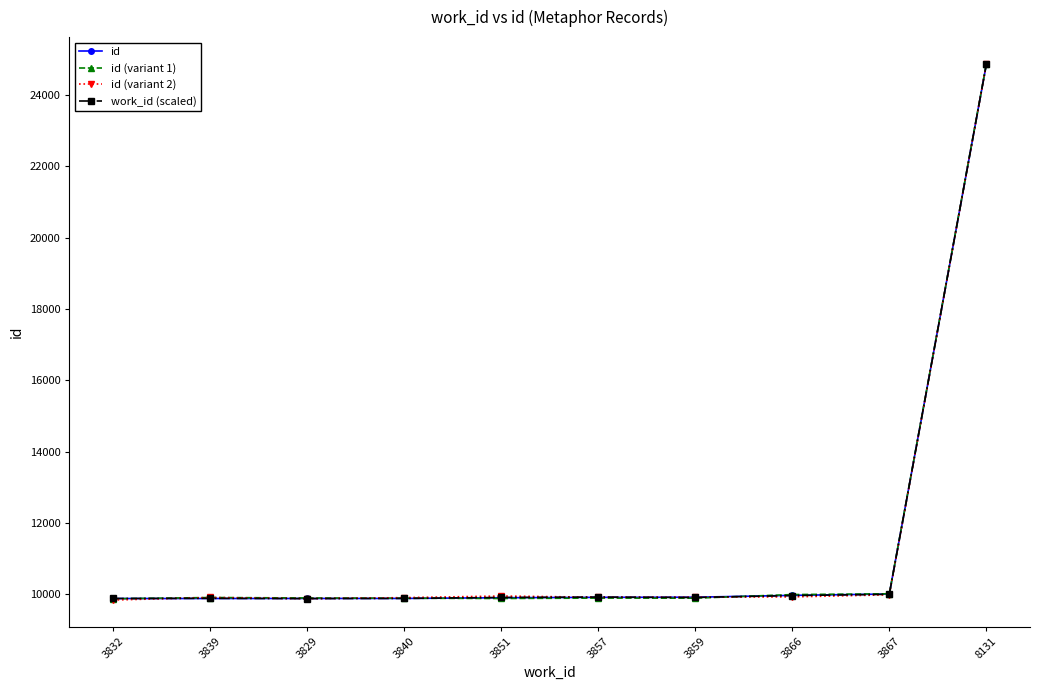

What is the spread (max minus min) of values at 3867?

29.2